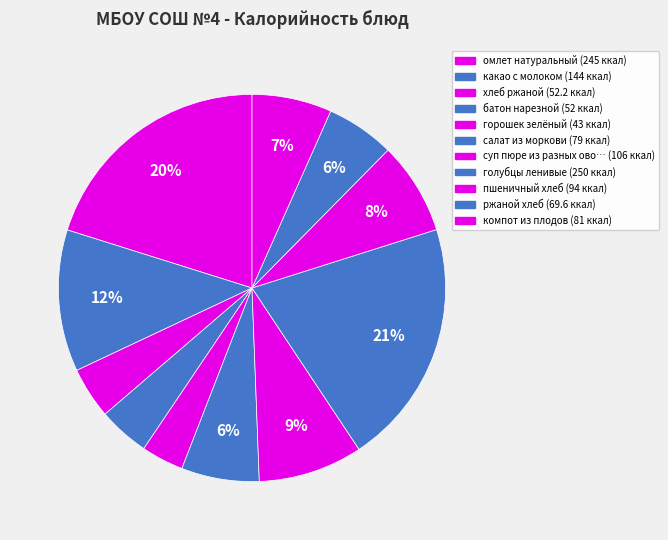

How many slices are in this pie chart?

11